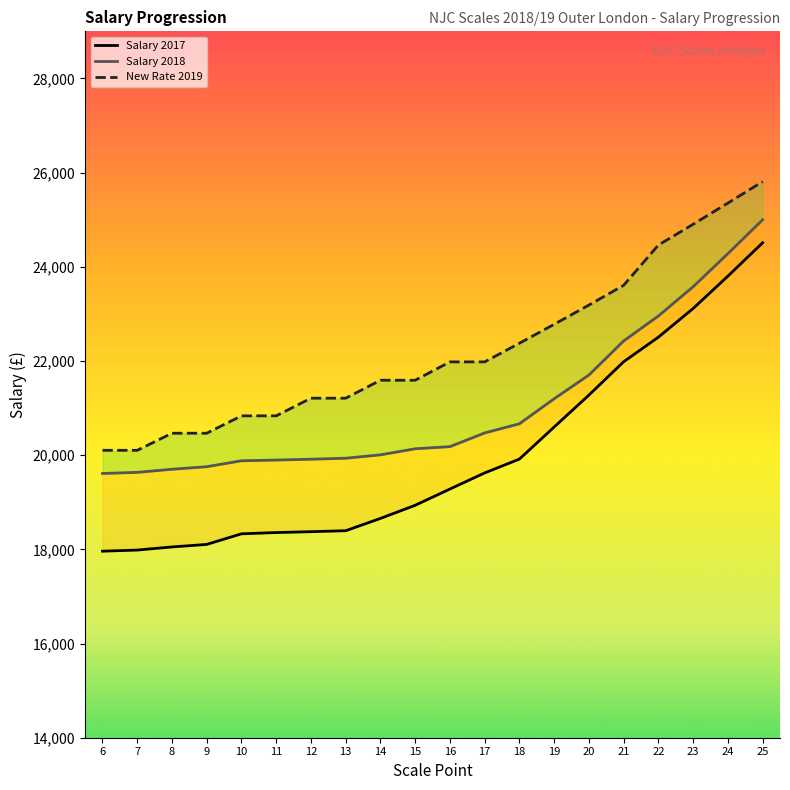

What is the sum of the Salary 2018 values at 22 and 14?

42963